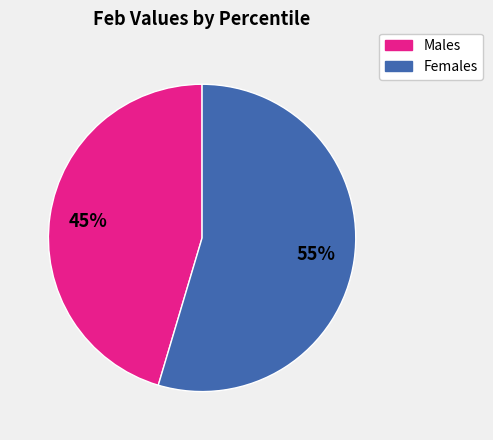

Is there a majority slice in this chart?

Yes